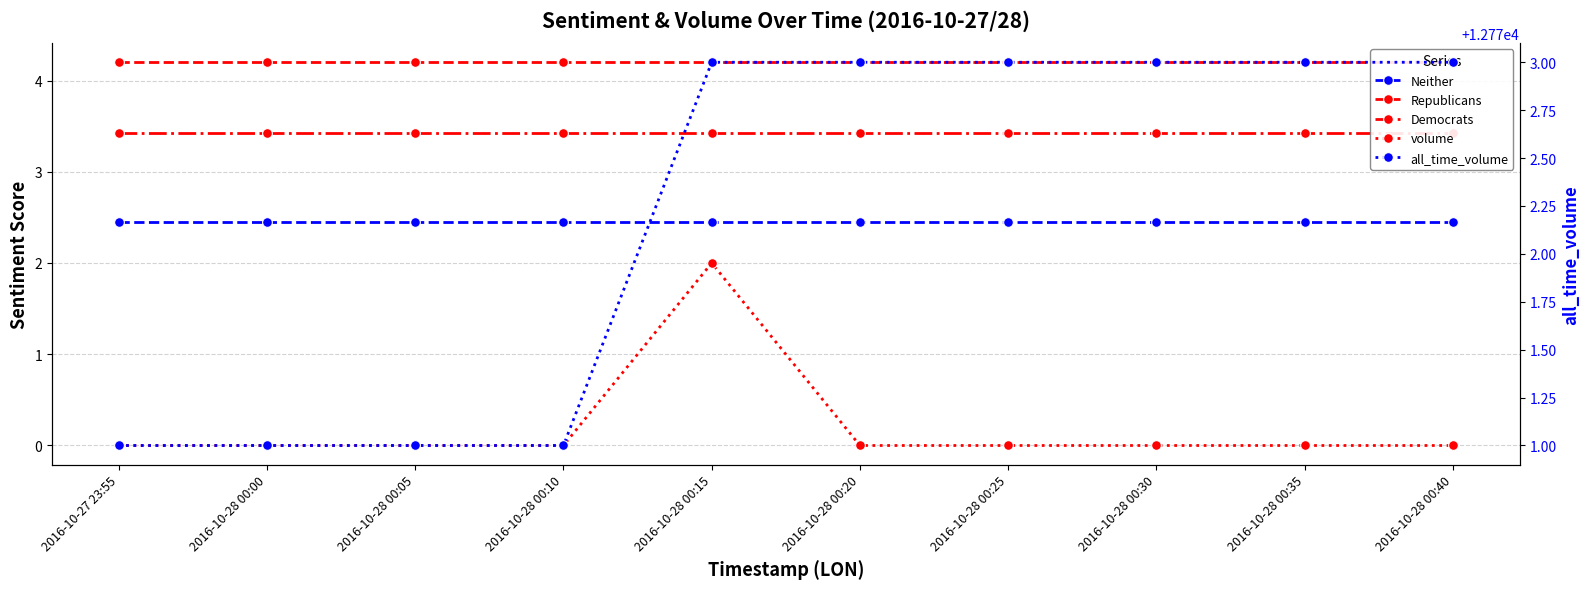

At 2016-10-28 00:20, list the series in order from largest to smallest.

all_time_volume, Republicans, Democrats, Neither, volume